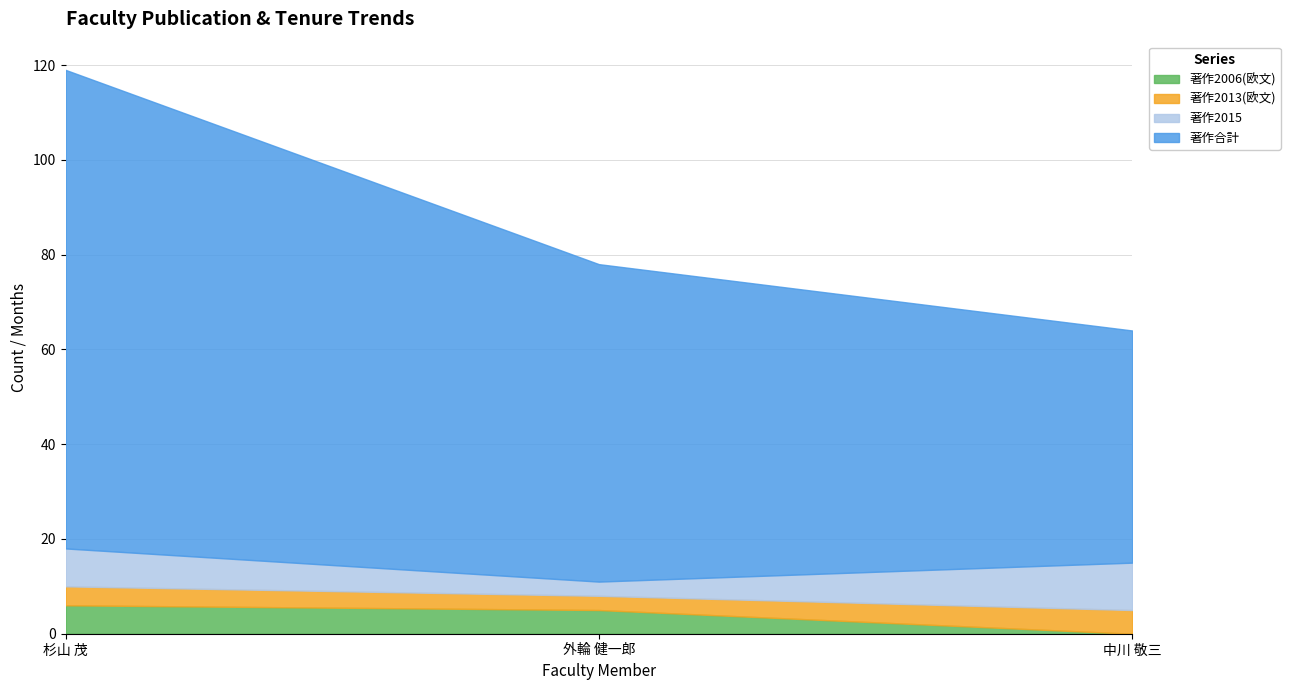

At which category is the sum across all series the highest?

杉山 茂